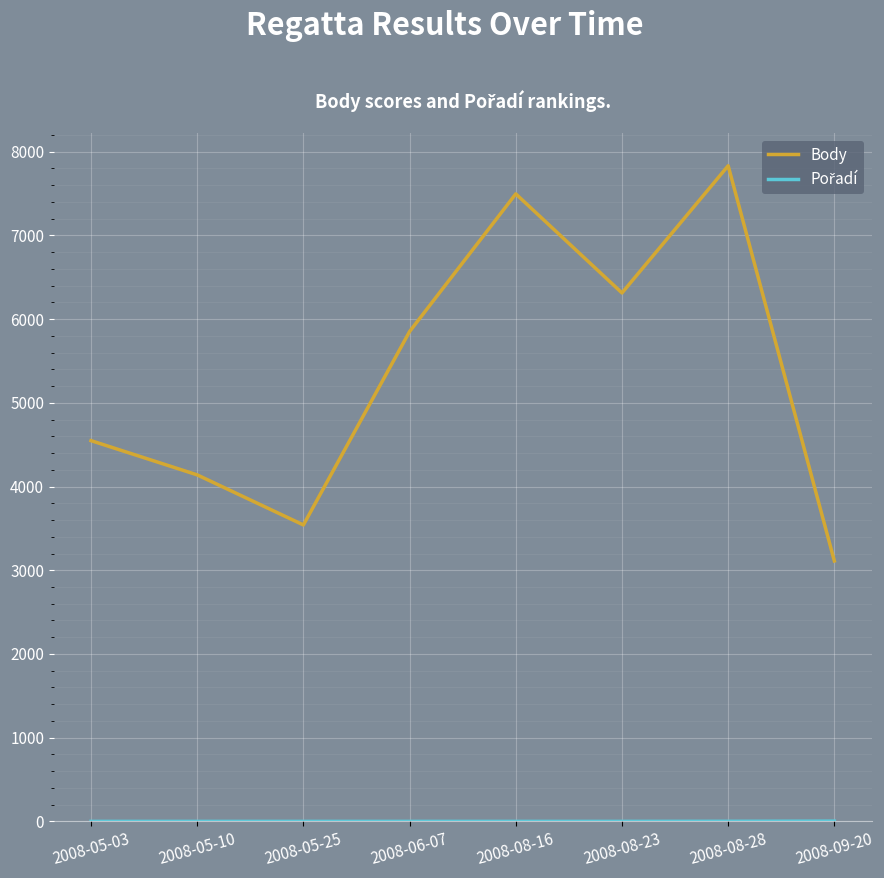

Which category has the highest value in the Body series?

2008-08-28